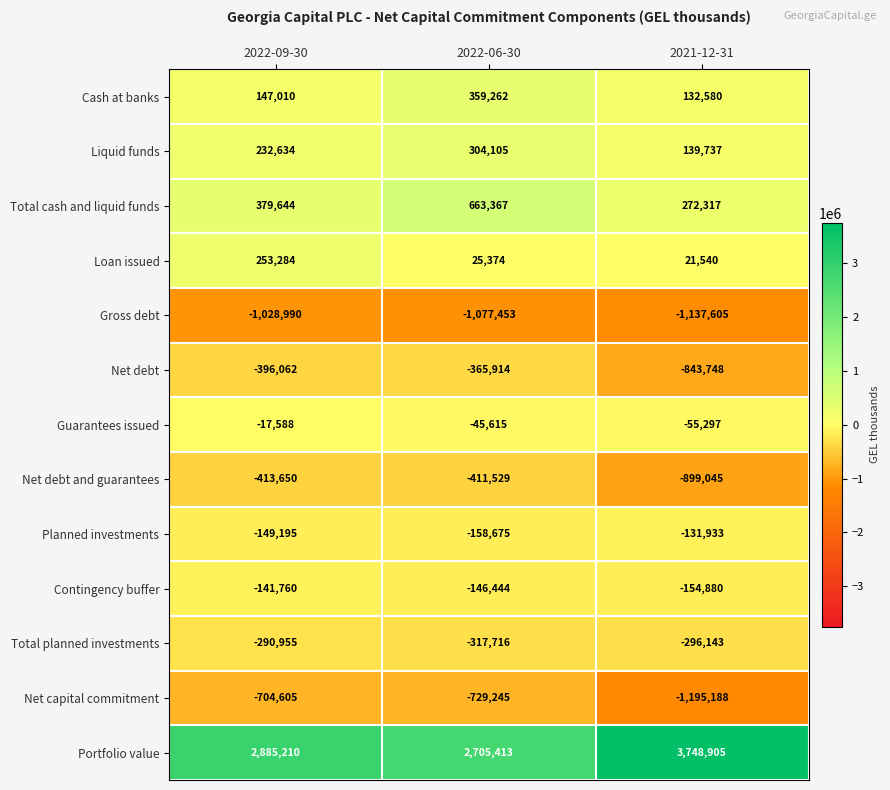

Where is Net debt and guarantees nearest to the value -655287?

2022-09-30